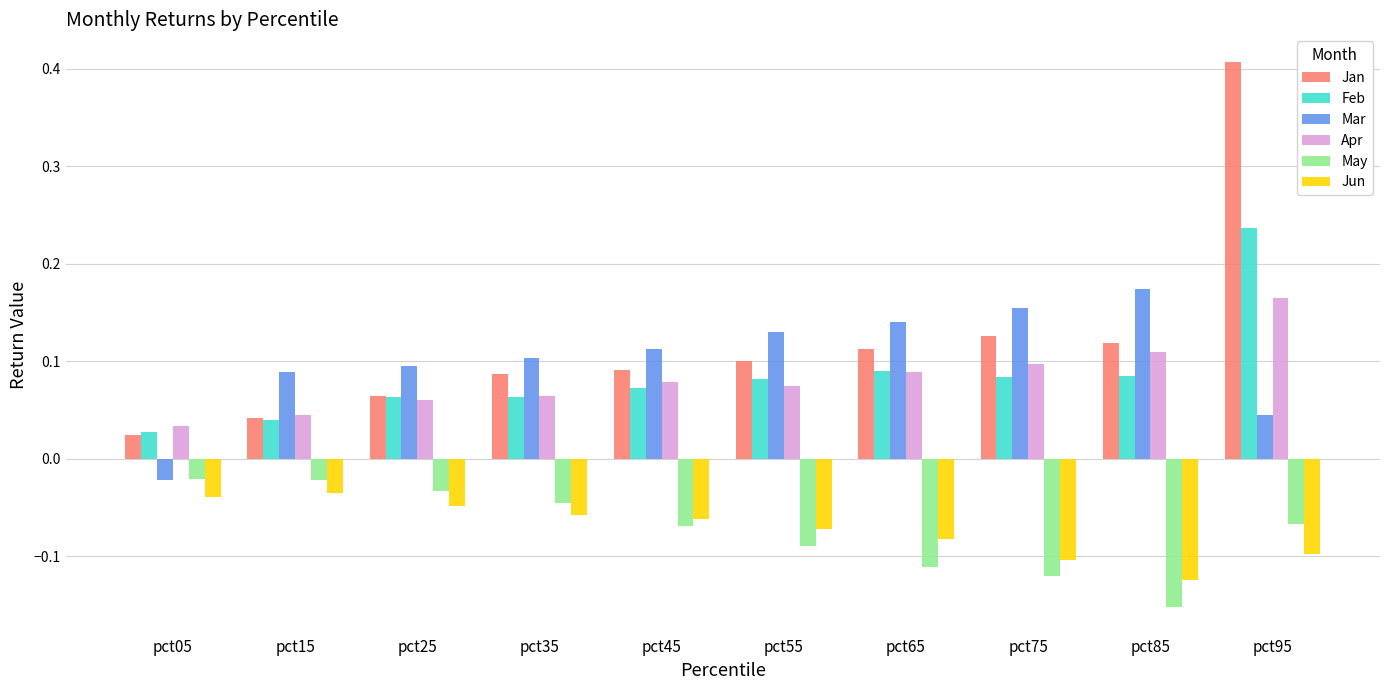

How many groups of bars are there?

10